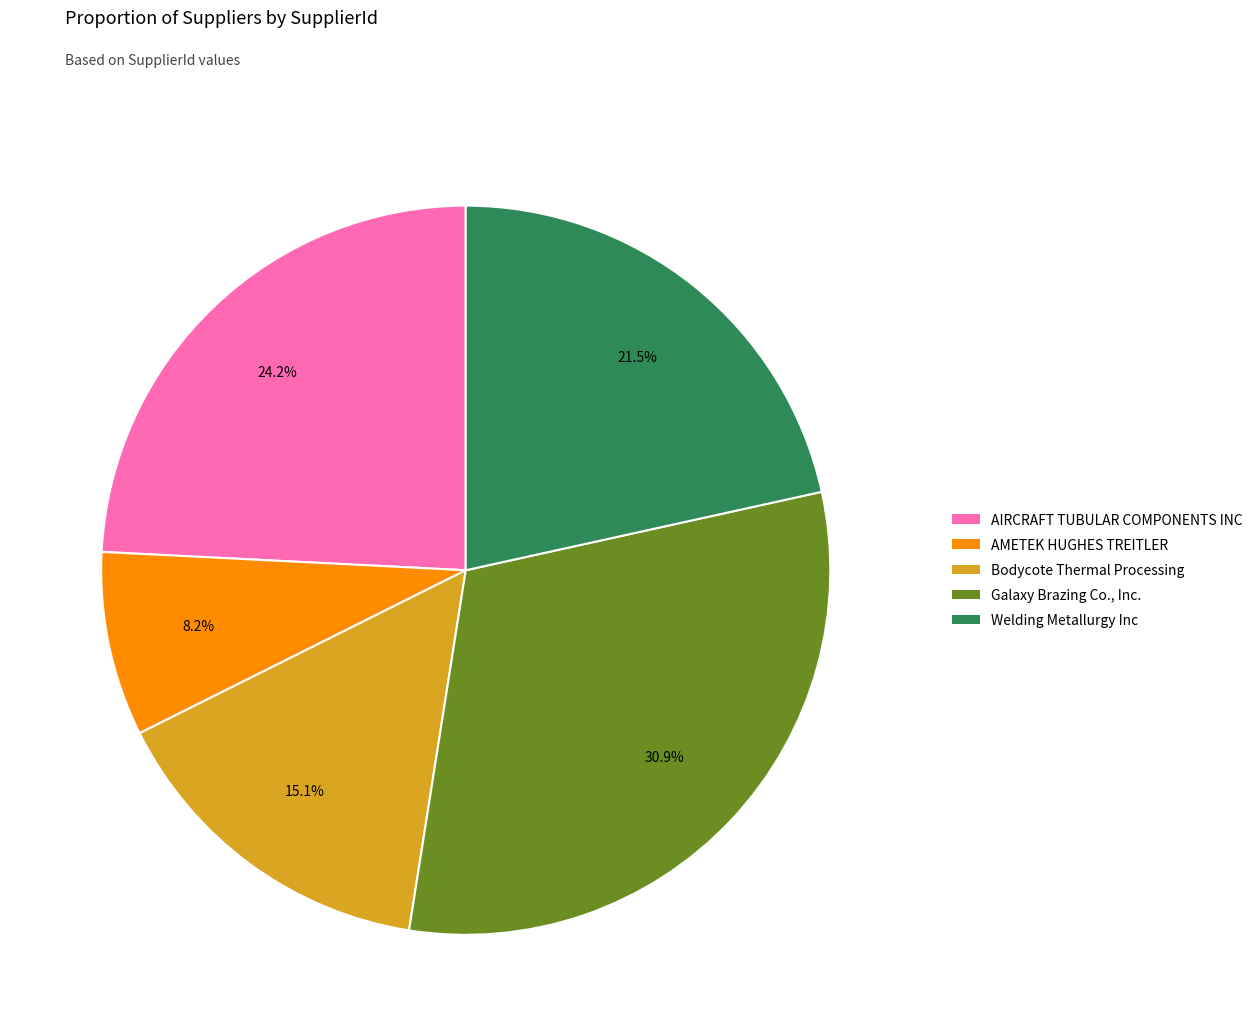

Does any single category account for the majority?

No